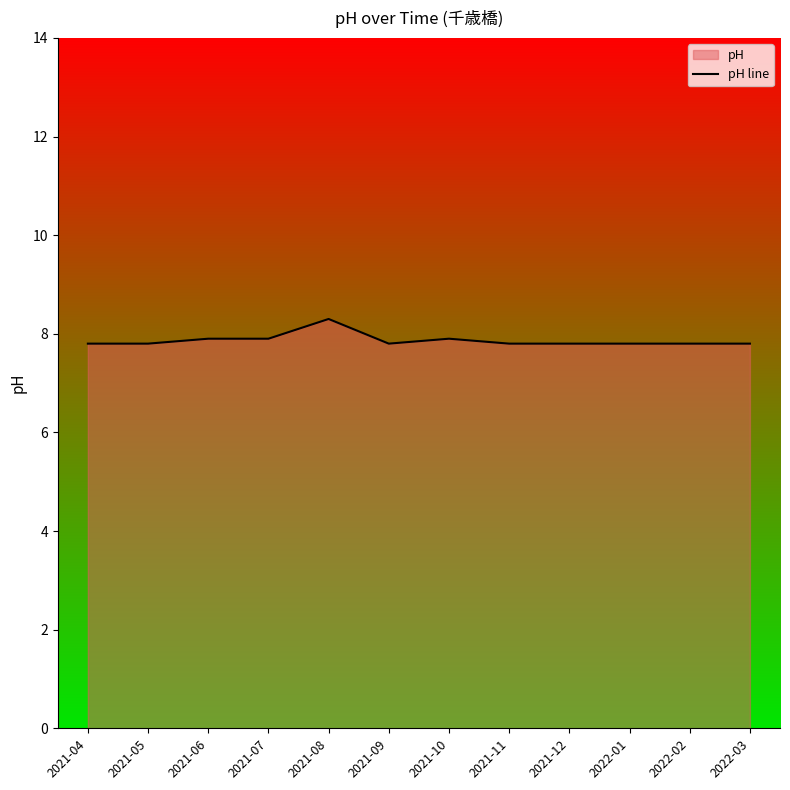

Rank the categories by value from lowest to highest.

2021-04, 2021-05, 2021-09, 2021-11, 2021-12, 2022-01, 2022-02, 2022-03, 2021-06, 2021-07, 2021-10, 2021-08